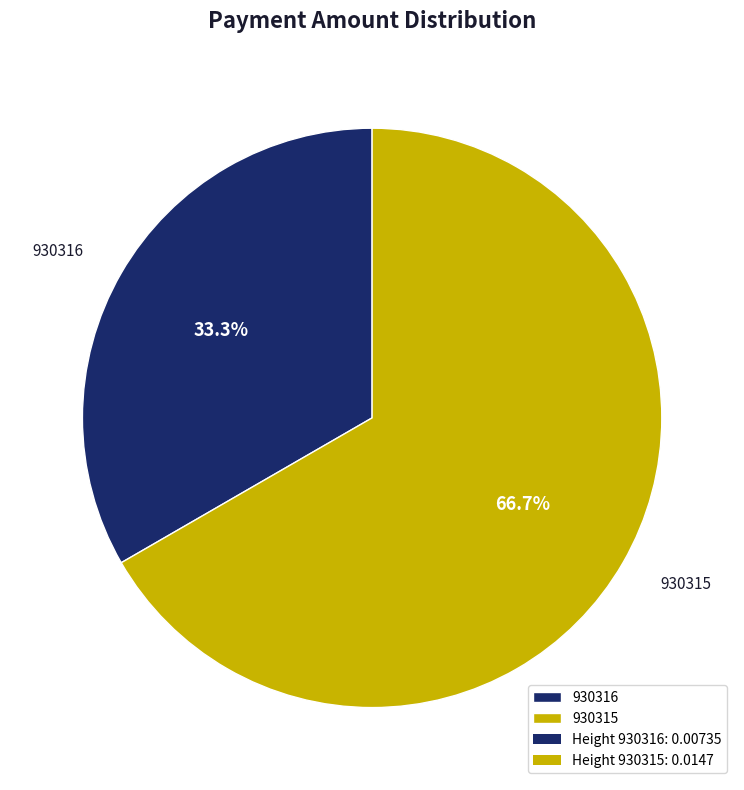

Is it true that 930316 is 33% of the pie?

True